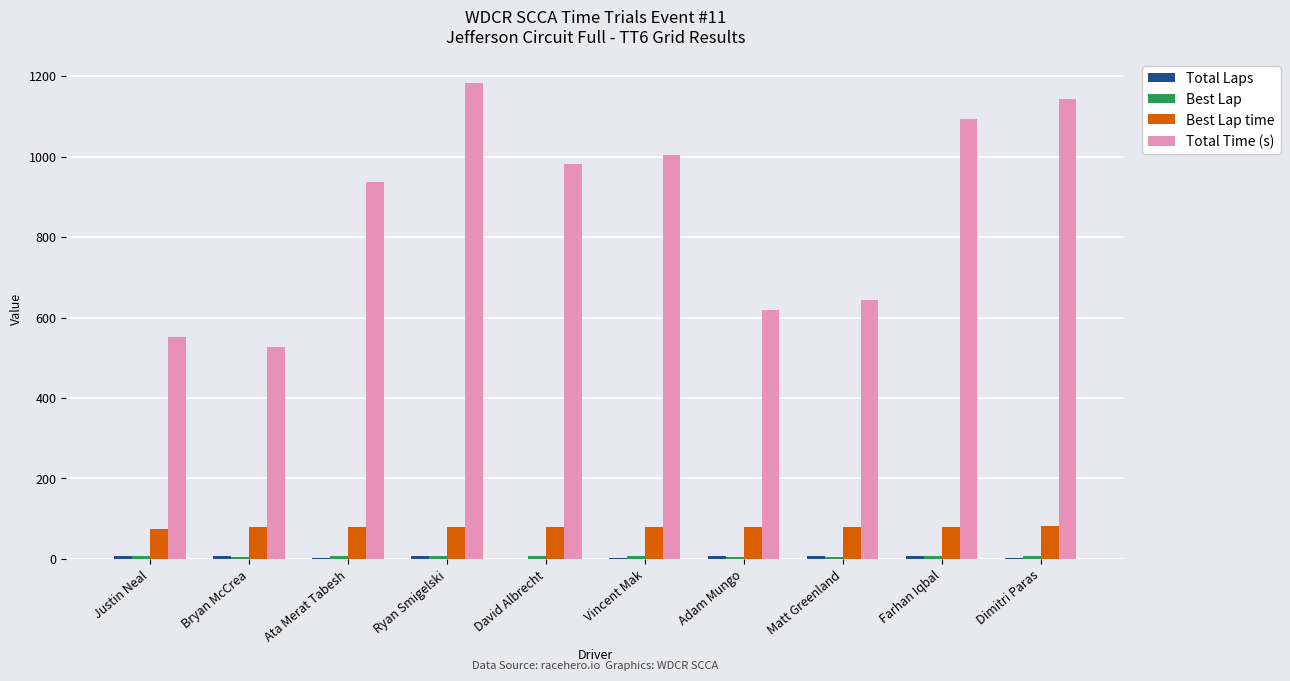

Are the bars grouped side by side (vs. stacked)?

Yes